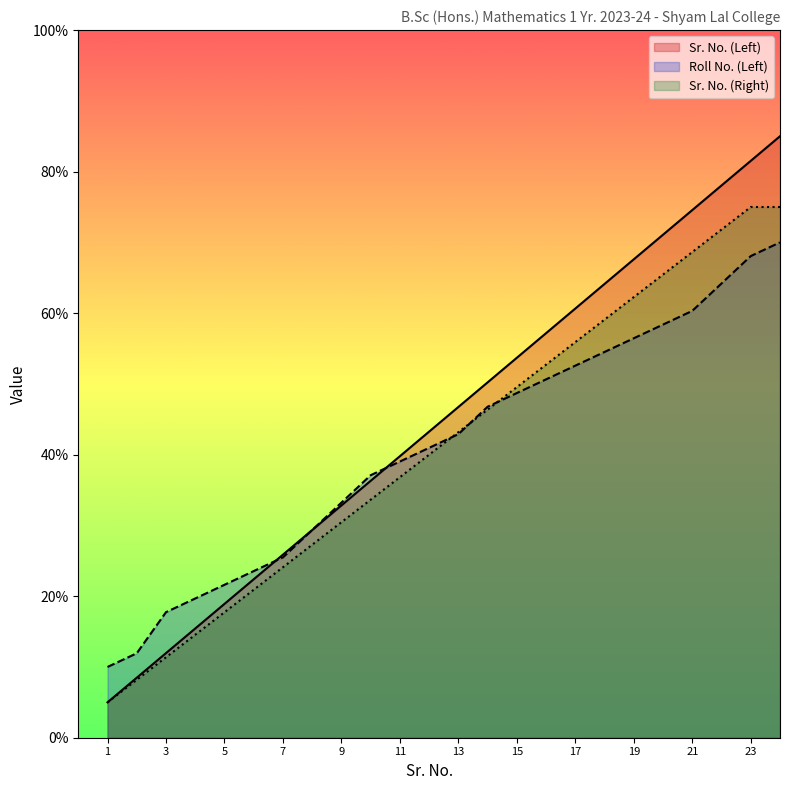

What is the value of the Roll No. (Left) point at the 3rd from the left?

17.7